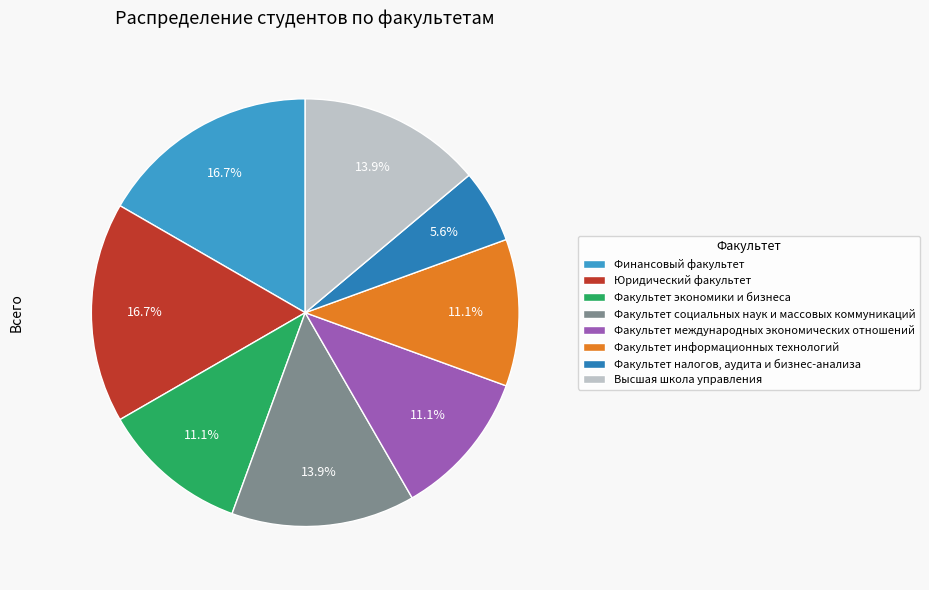

Count the number of slices in the pie.

8